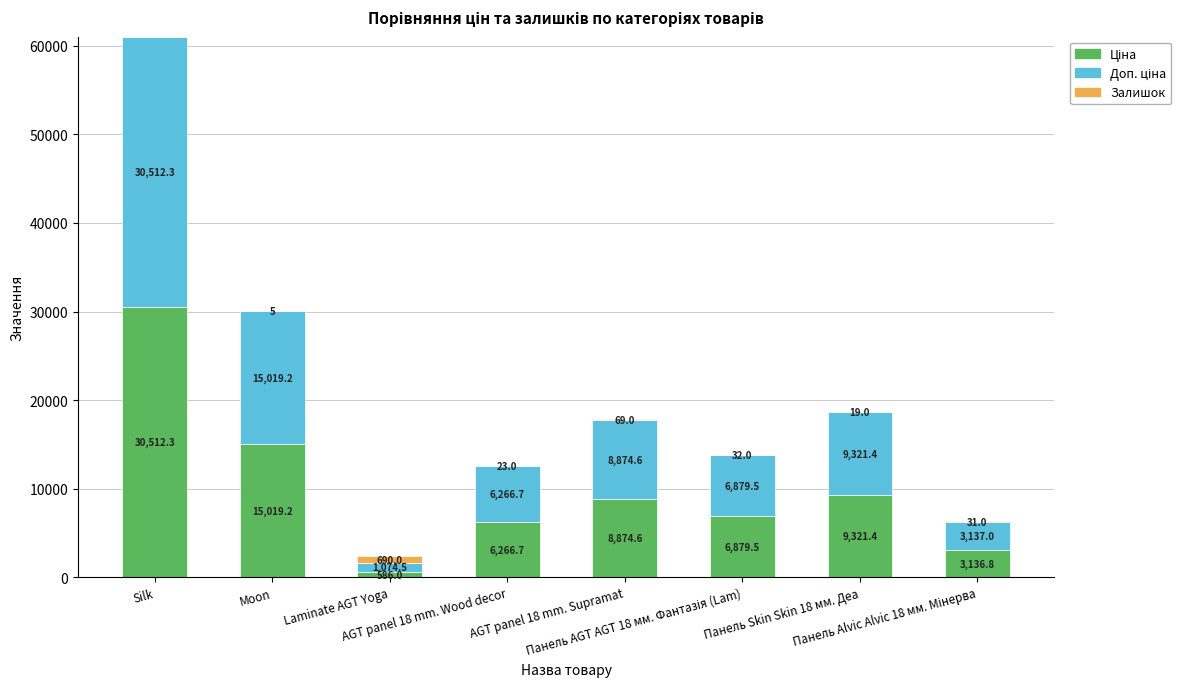

Count the number of data series in this chart.

3